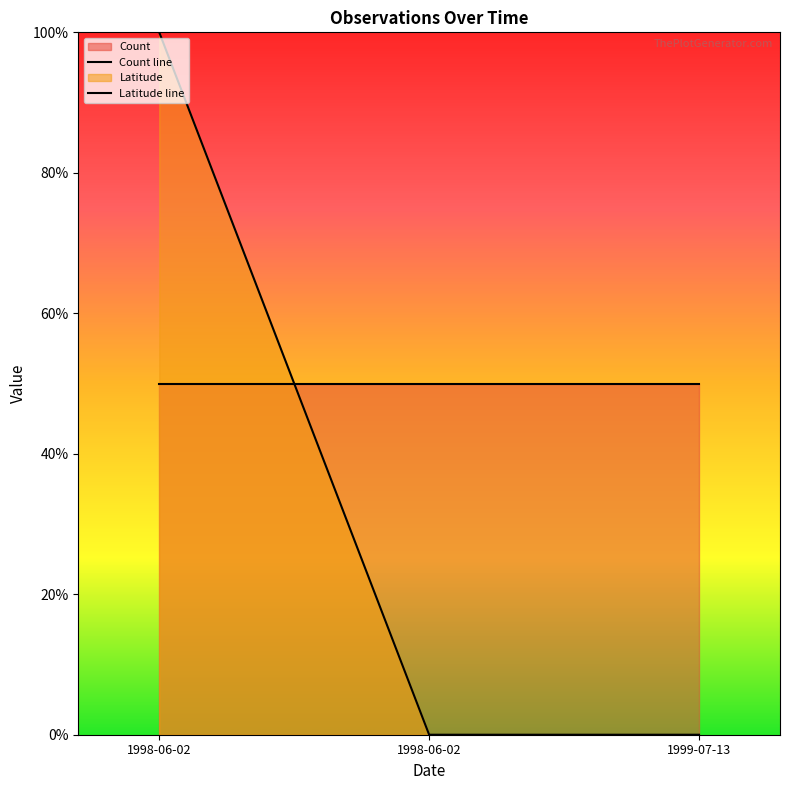

Rank the categories by value from highest to lowest.

1998-06-02, 1998-06-02, 1999-07-13